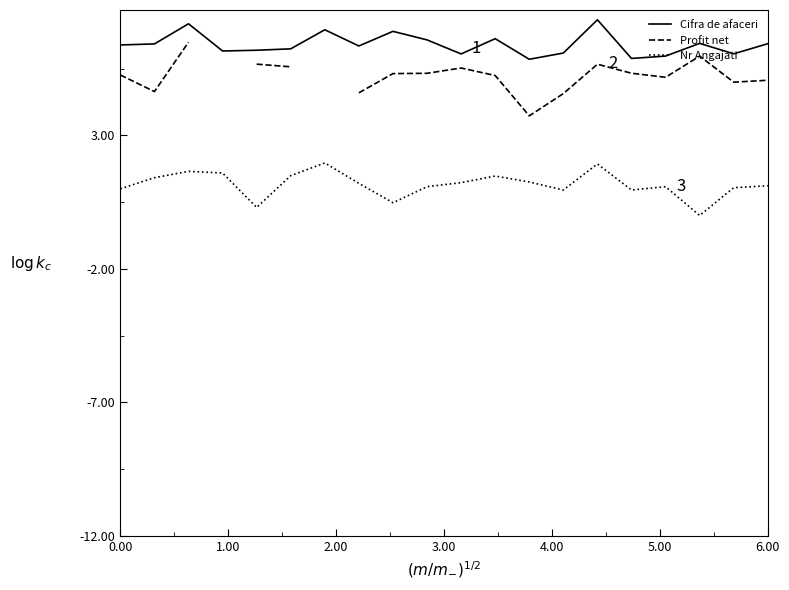

True or false: Cifra de afaceri and Profit net cross at least once.

False